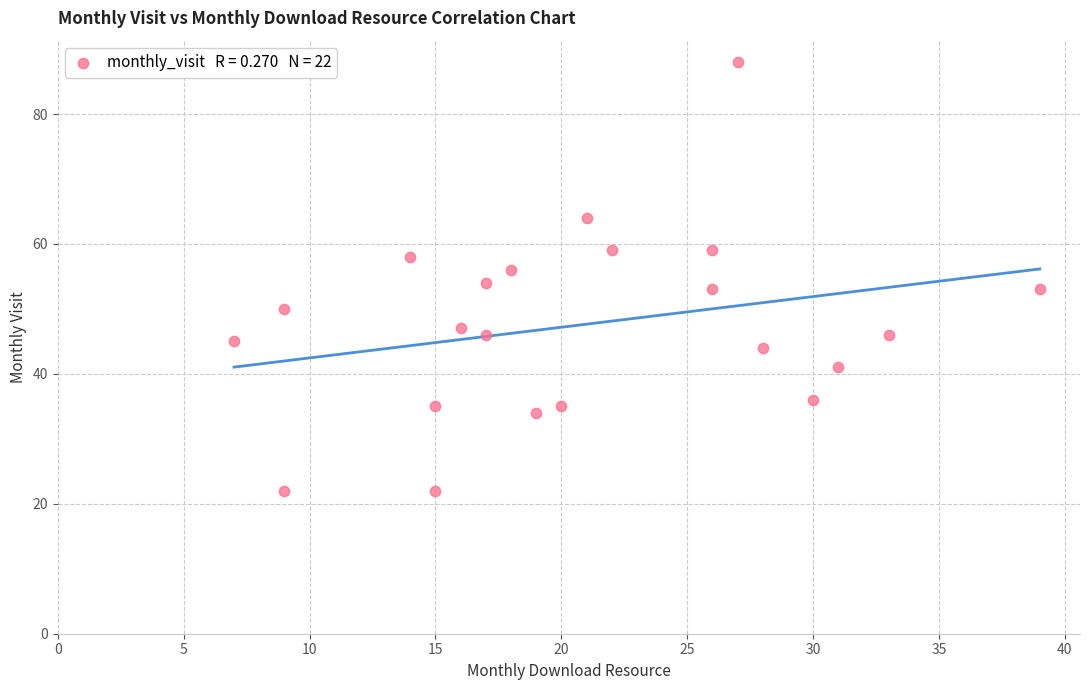

What is the range of Y values (max minus min)?

66